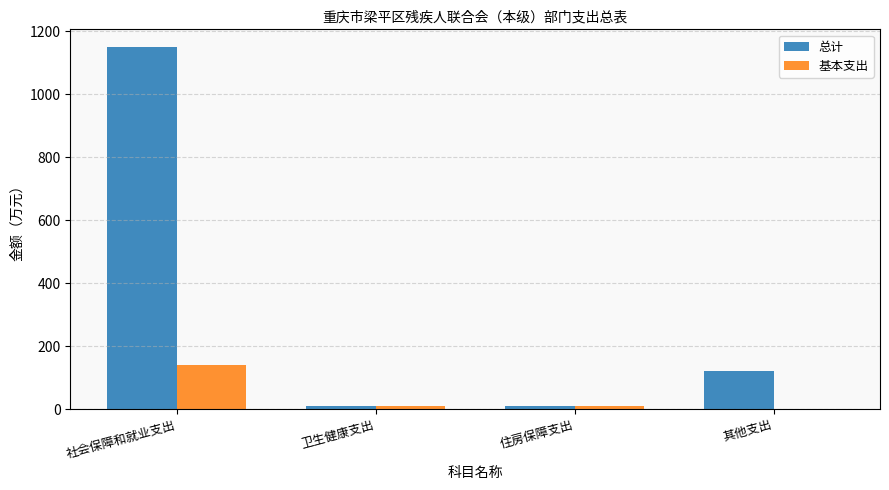

At which category is the sum across all series the highest?

社会保障和就业支出